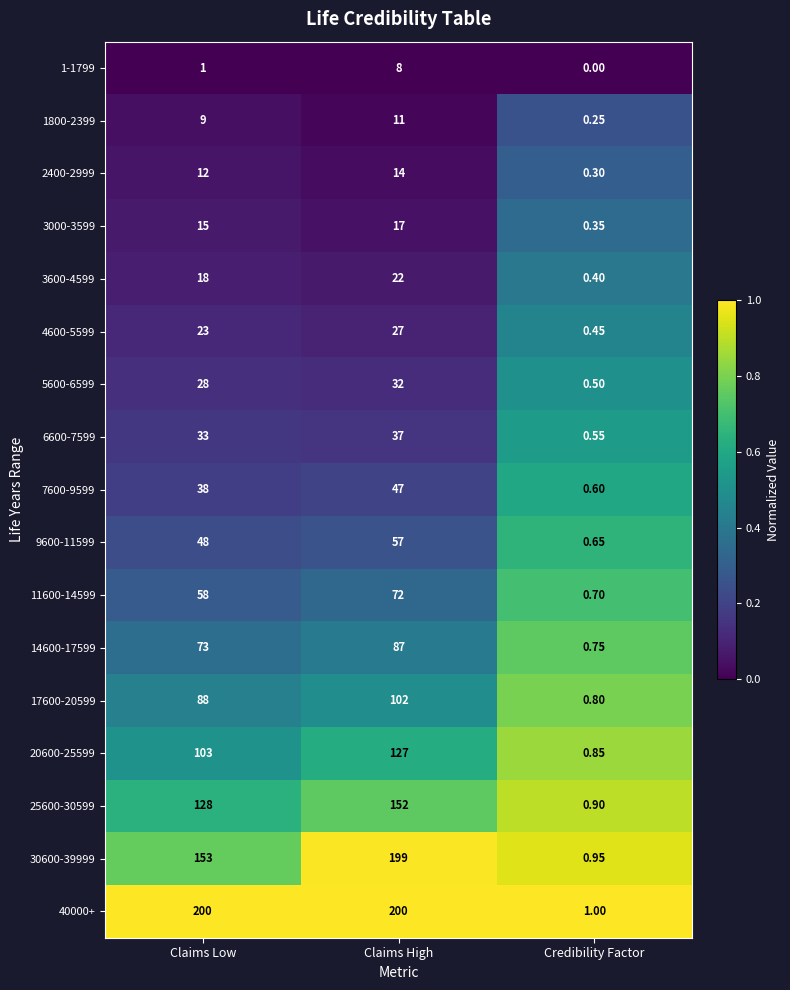

Is the value of 4600-5599 at Credibility Factor greater than the value of 1800-2399 at Claims High?

No